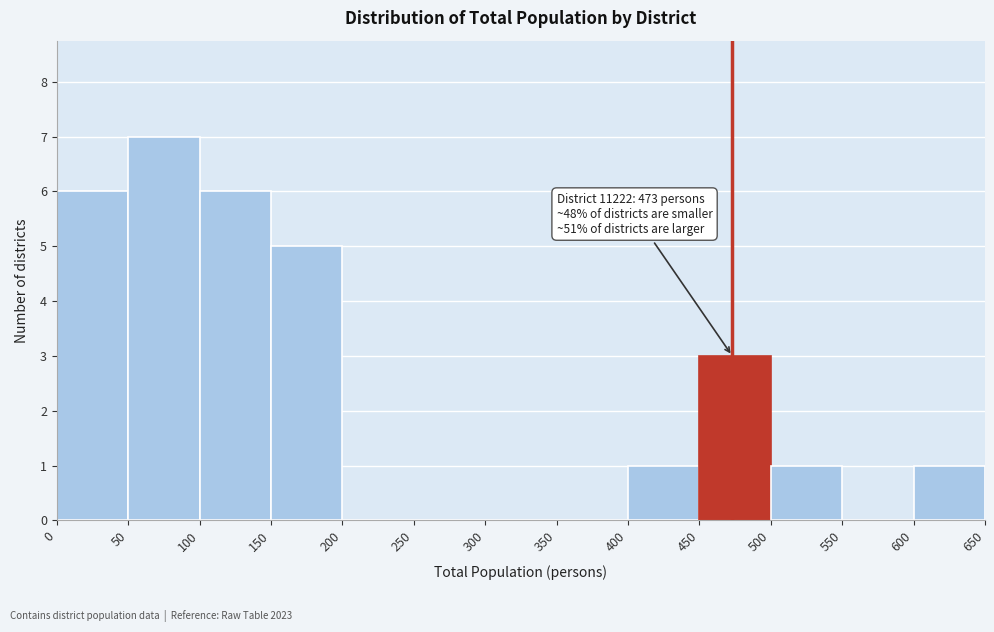

Over which range of the x-axis is the bar tallest?

50 to 100